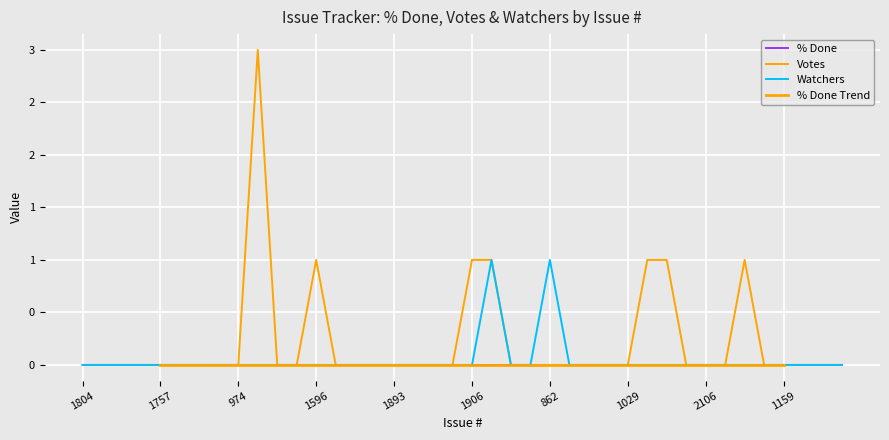

True or false: Votes and Watchers intersect in this chart.

False